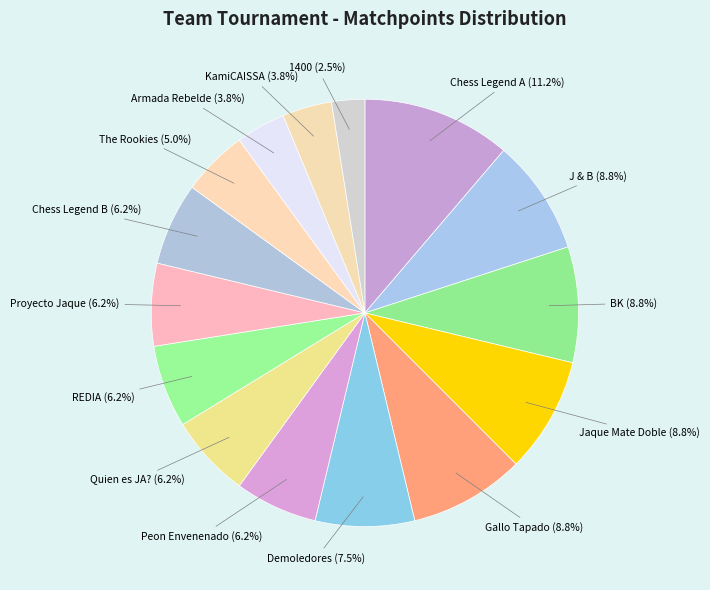

To the nearest percent, what portion does REDIA represent?

6%